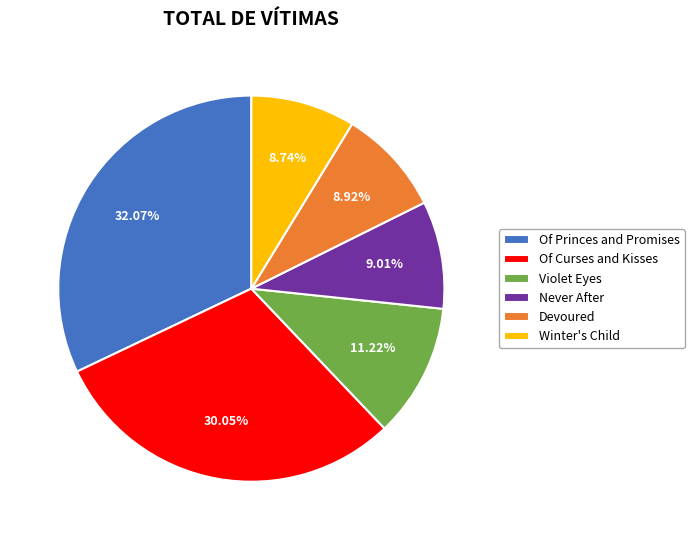

Approximately how many times larger is the value at Of Curses and Kisses compared to Of Princes and Promises?

0.9